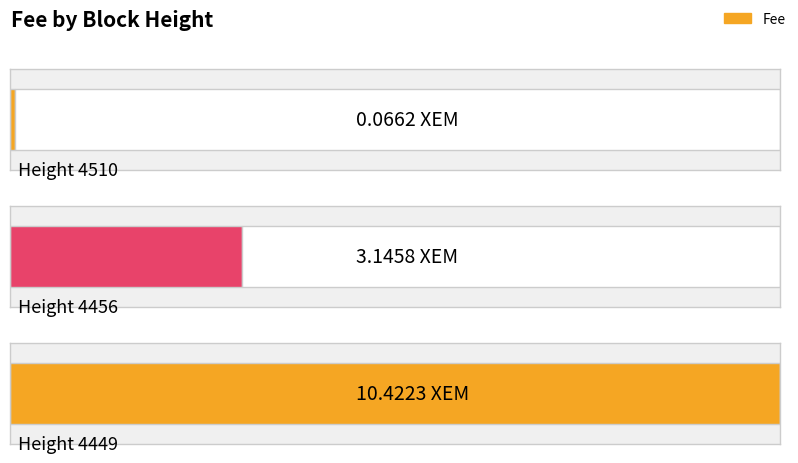

List the labels in order of value, largest first.

4449, 4456, 4510